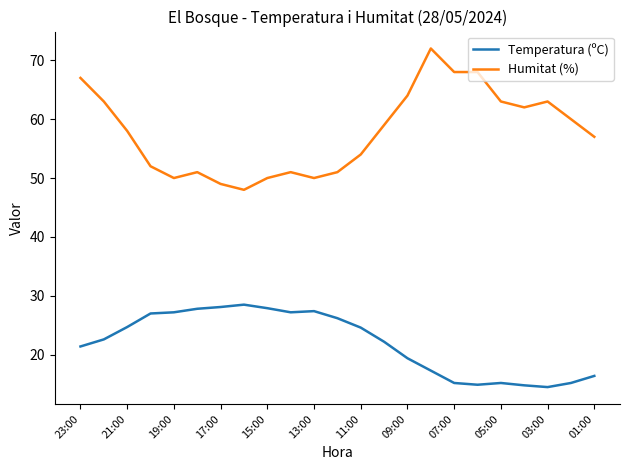

True or false: Humitat (%) and Temperatura (ºC) intersect in this chart.

False